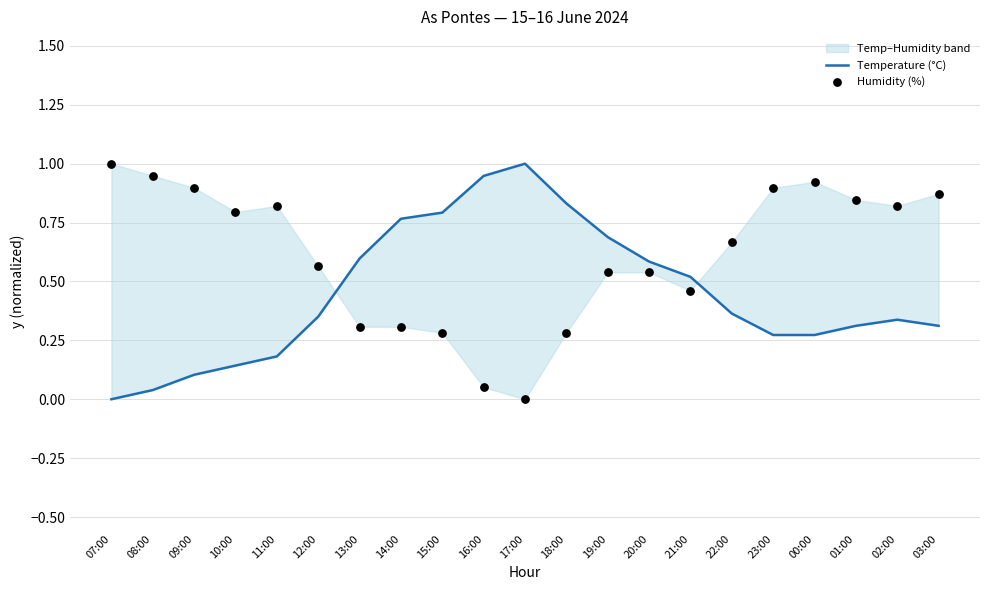

Which series contains the lowest Y value?

Temperature (°C)